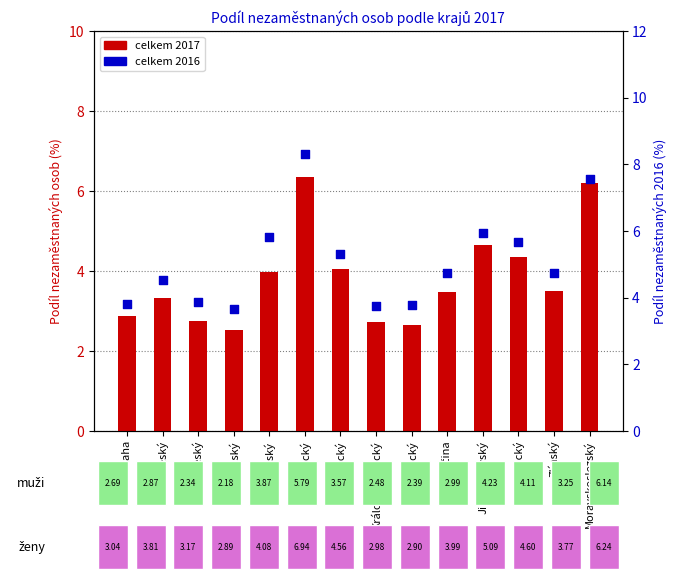

Which series has the largest Y range (max minus min)?

celkem 2016